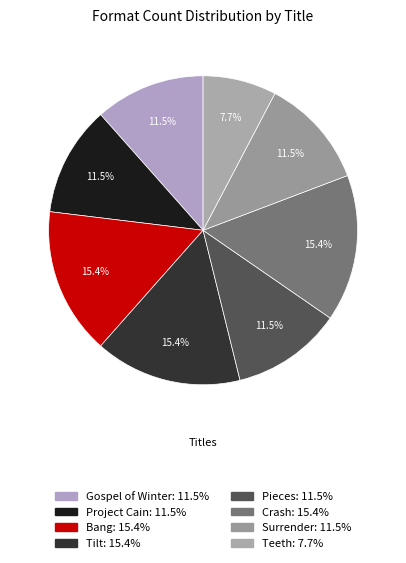

True or false: Gospel of Winter accounts for 1% of the total.

False